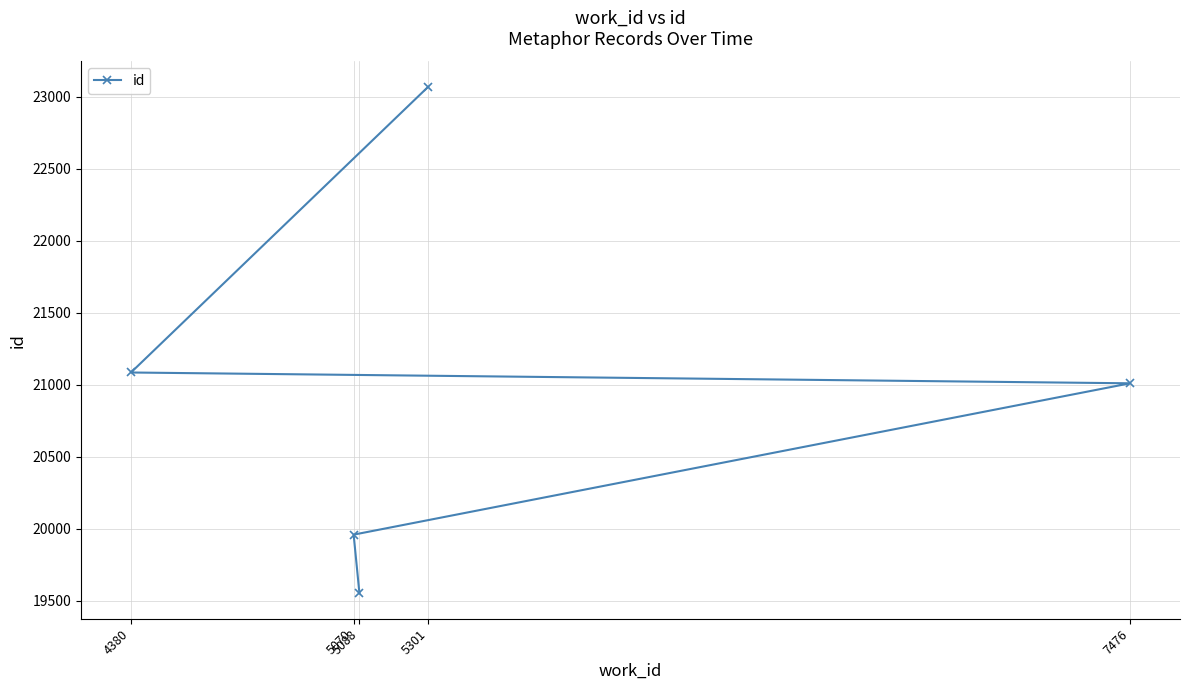

True or false: the data has more than 2 interior local peaks.

False